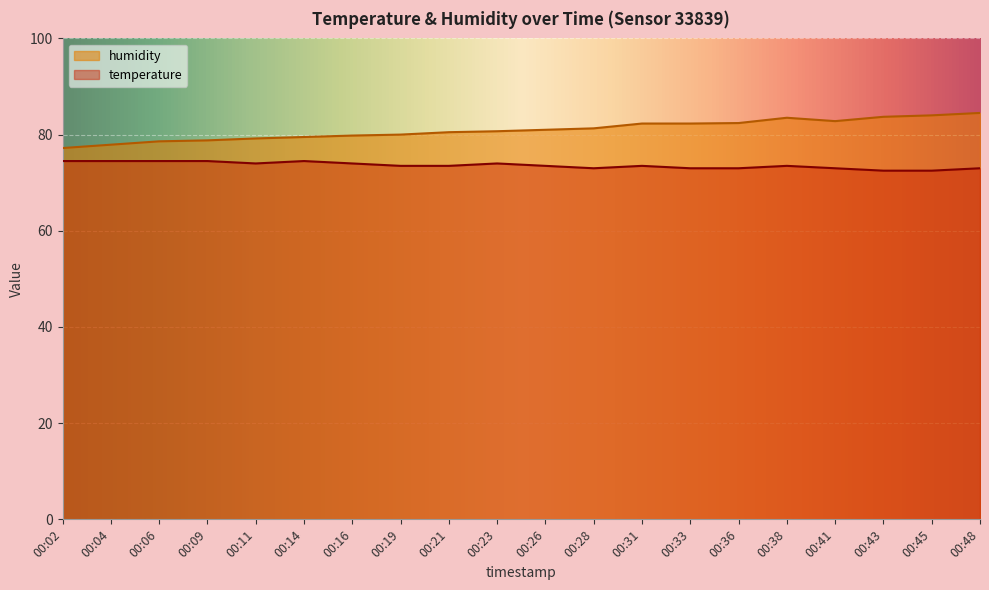

At how many categories does at least one series exceed 79?

16